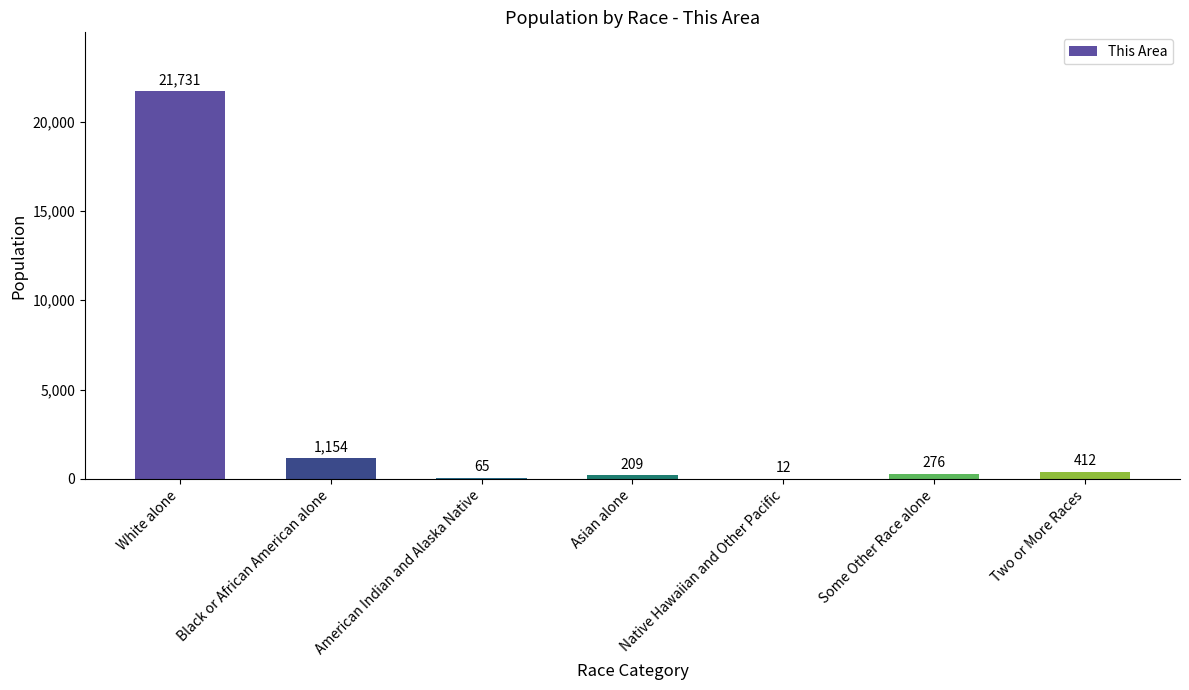

True or false: the data shows 209 at Asian alone.

True